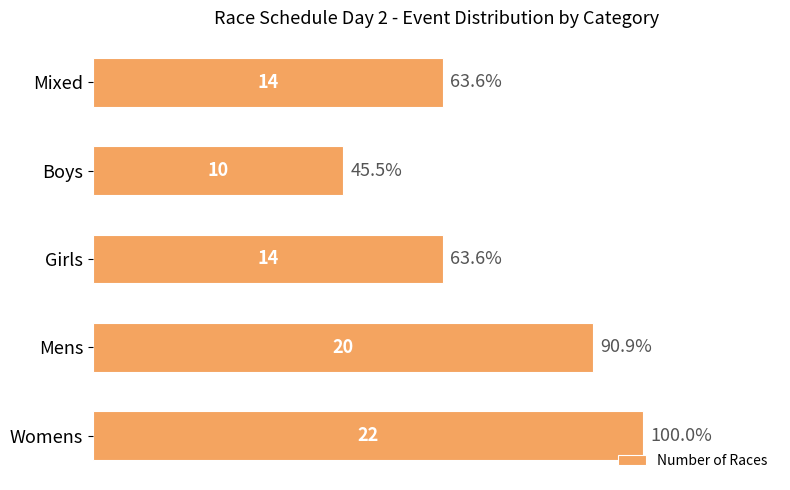

Reading top to bottom, extract all data points from this chart.

14	10	14	20	22